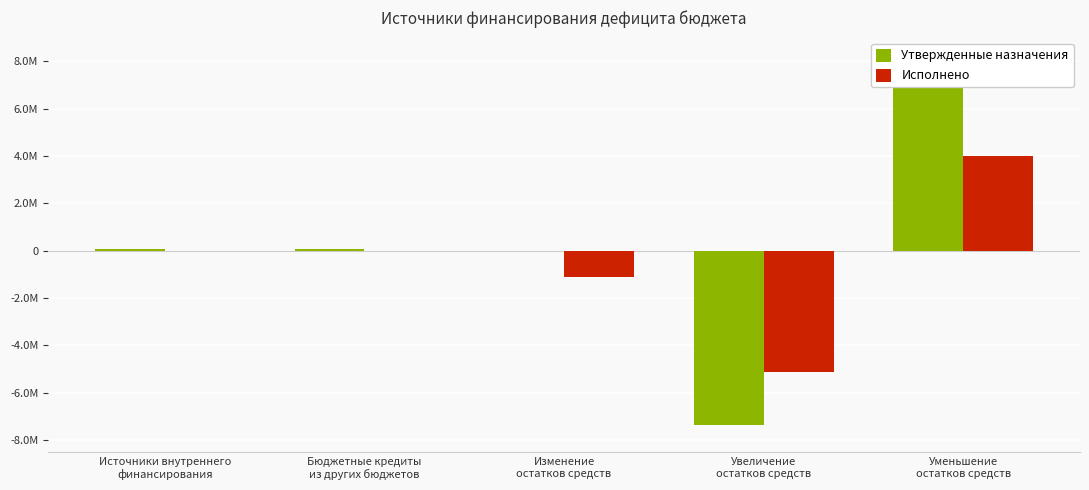

How many data points in Утвержденные назначения are above 90000?

1